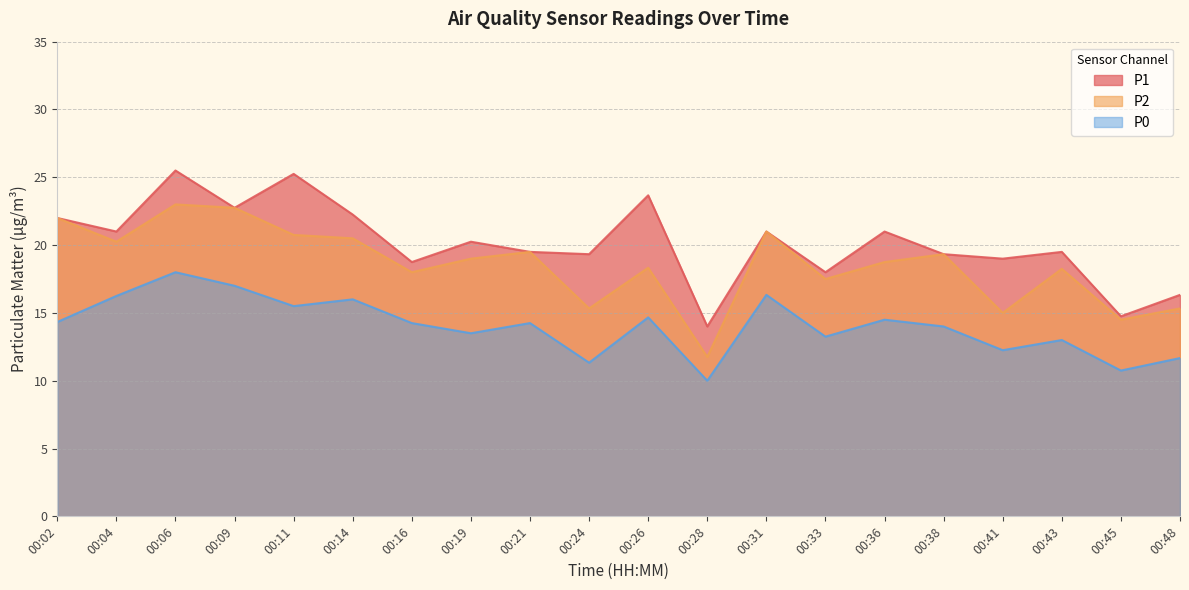

How many values in the P0 series are below 14?

8